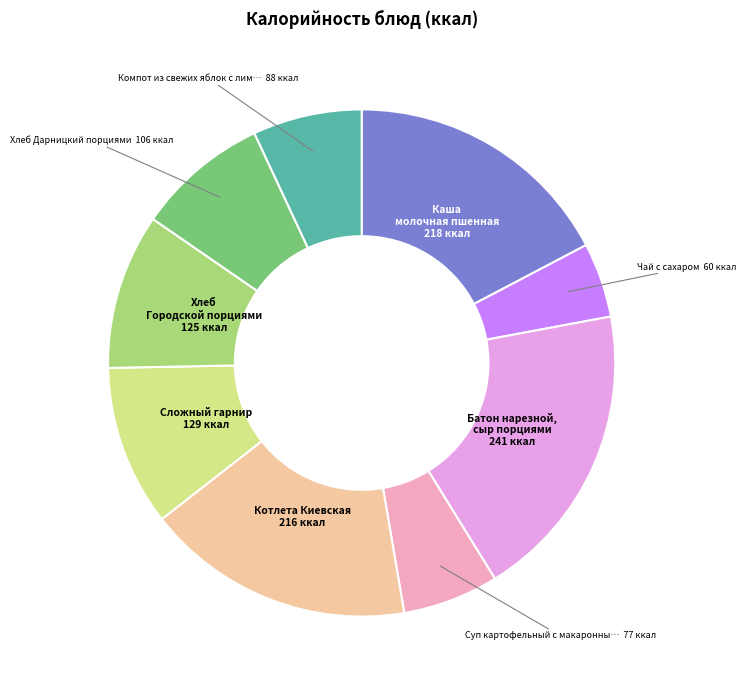

How many slices are in this pie chart?

9